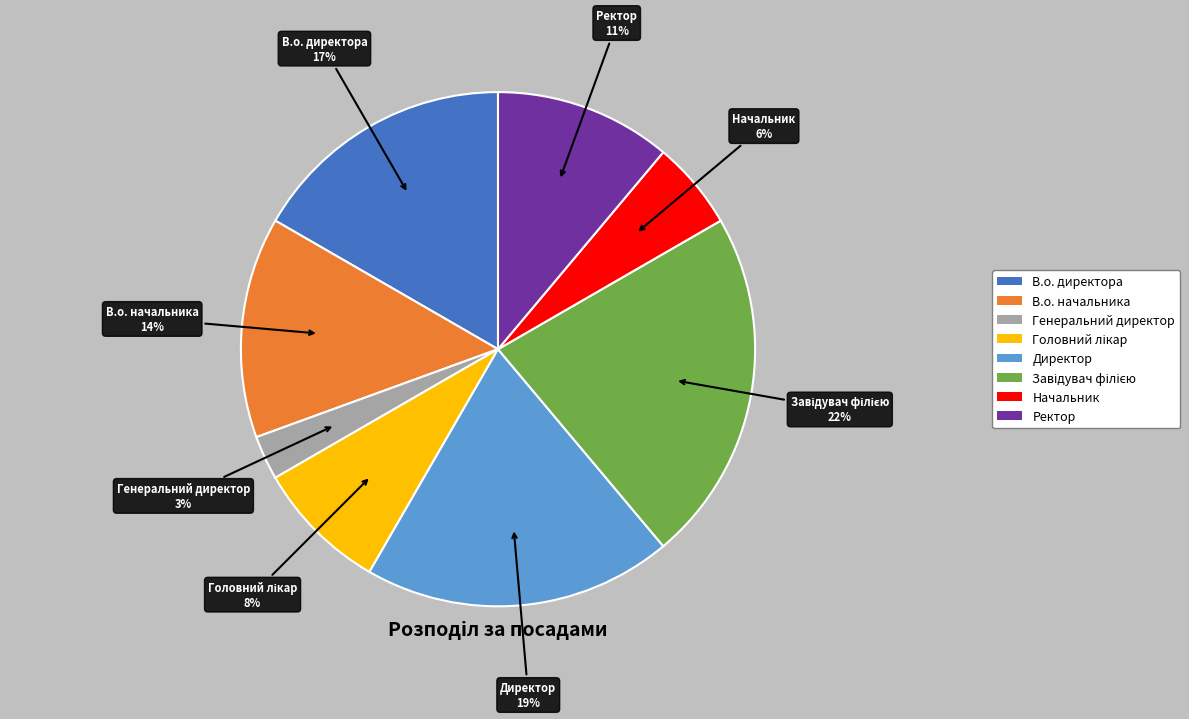

To the nearest percent, what is the difference between the largest and smallest slice percentages?

19%